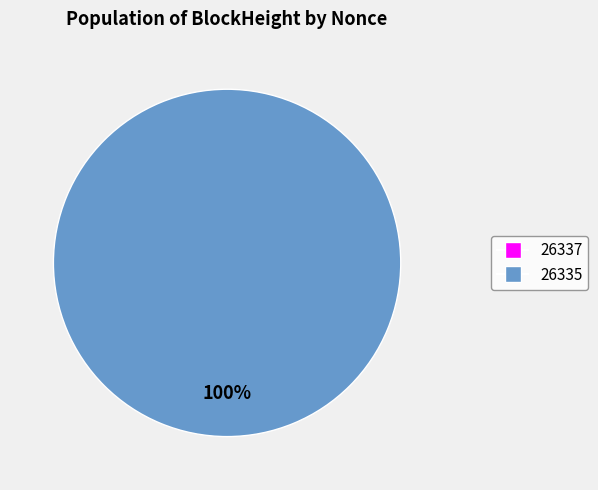

Which slice is the smallest?

26337